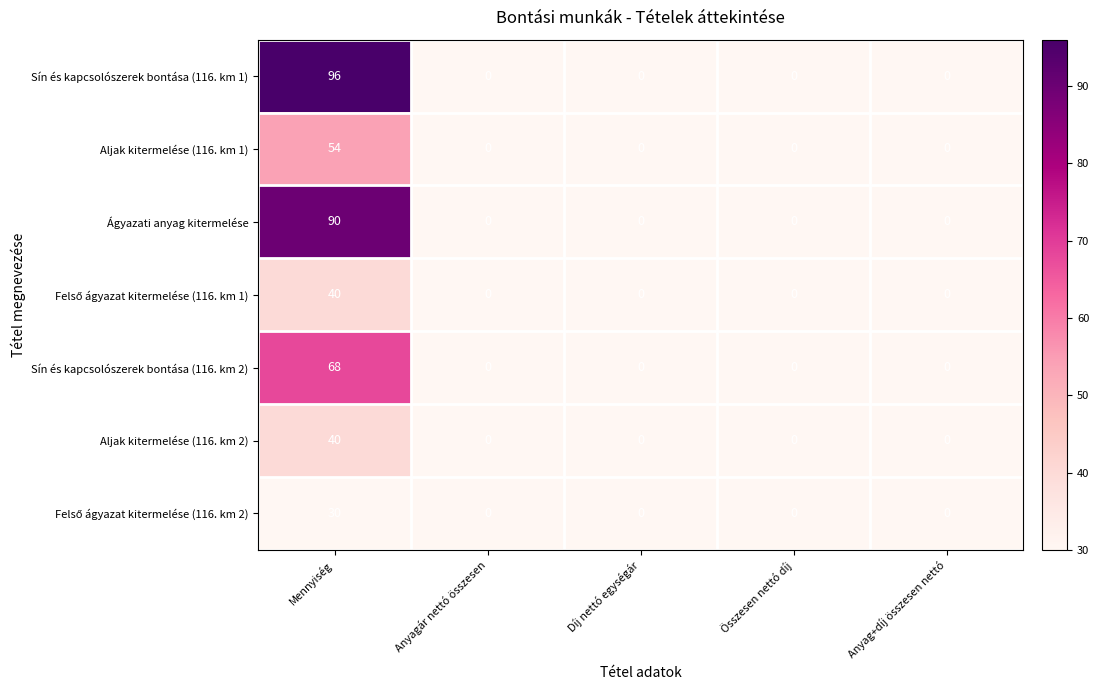

At which category is the sum across all series the highest?

Mennyiség